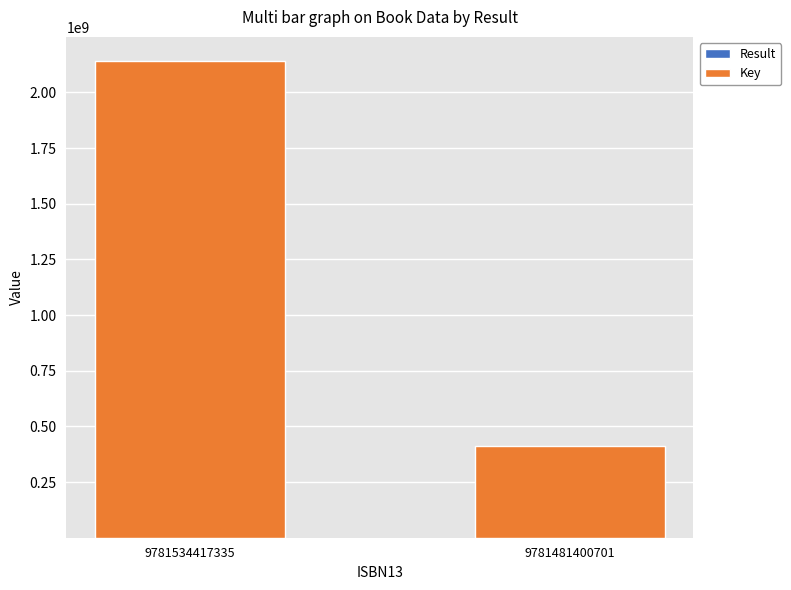

At which category is the sum across all series the highest?

9781534417335